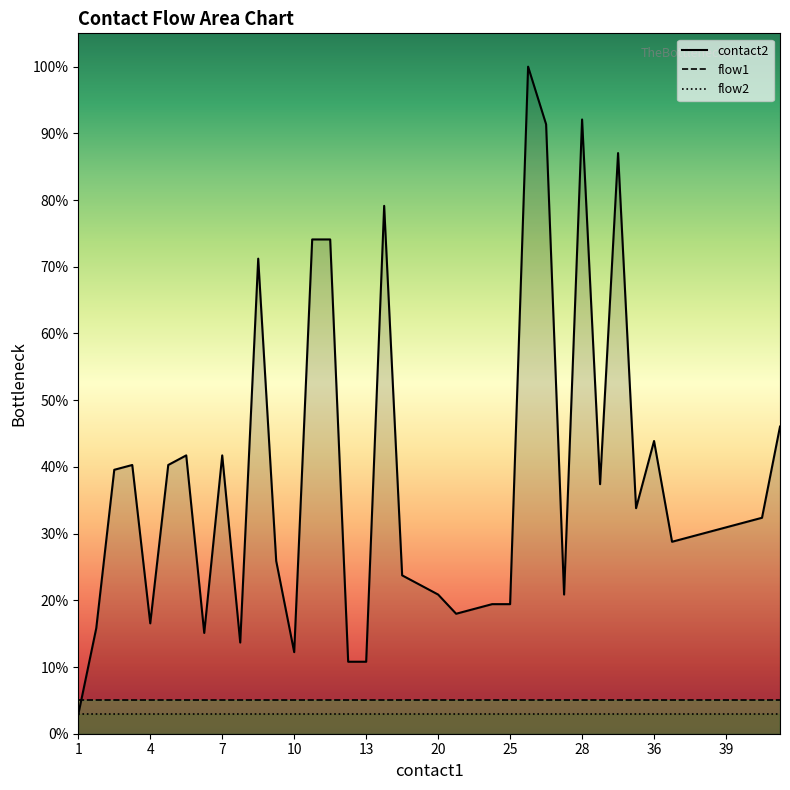

True or false: flow1 and contact2 intersect in this chart.

True